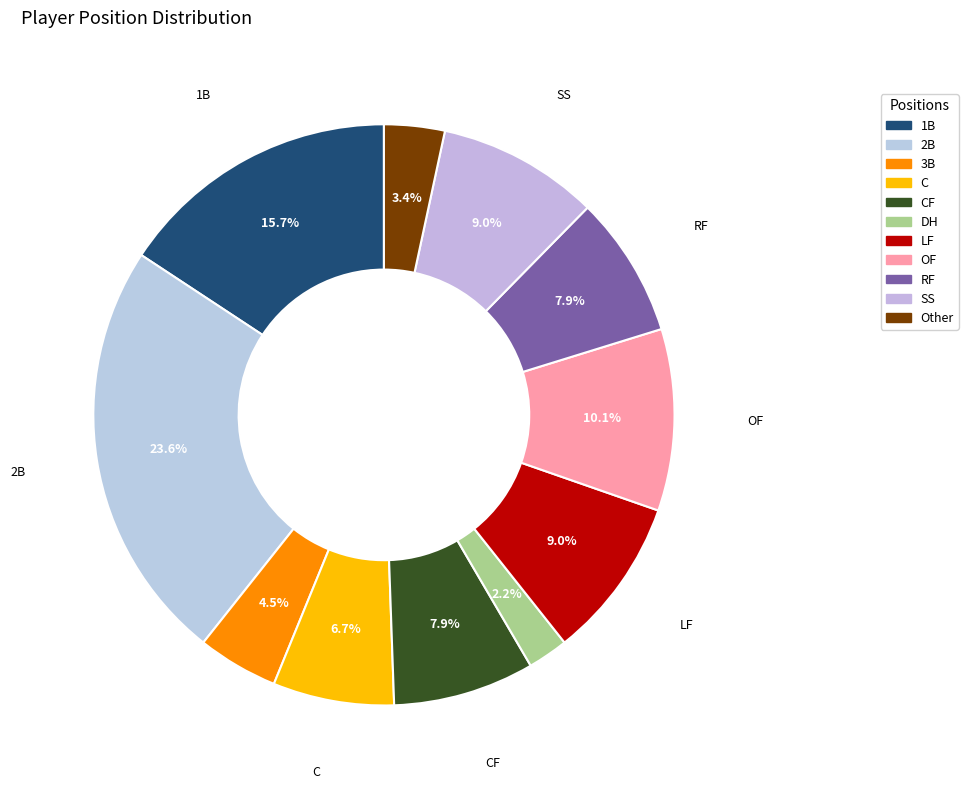

How many segments does this pie chart have?

11